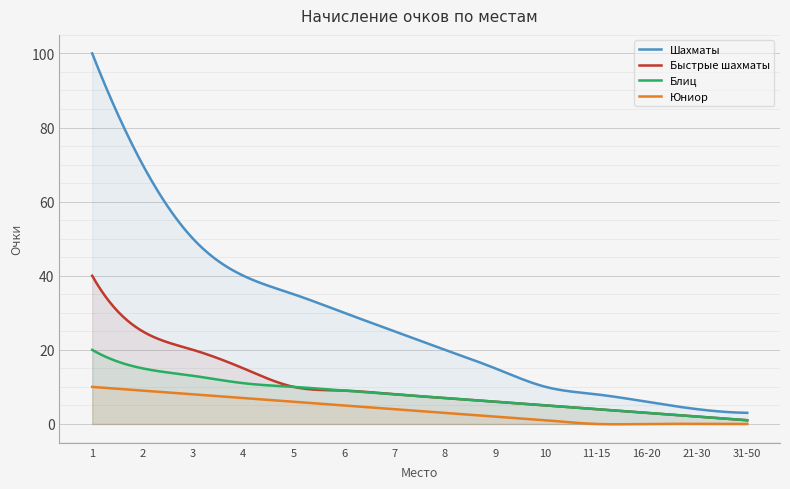

True or false: Шахматы has a value of 25 at 7.

True